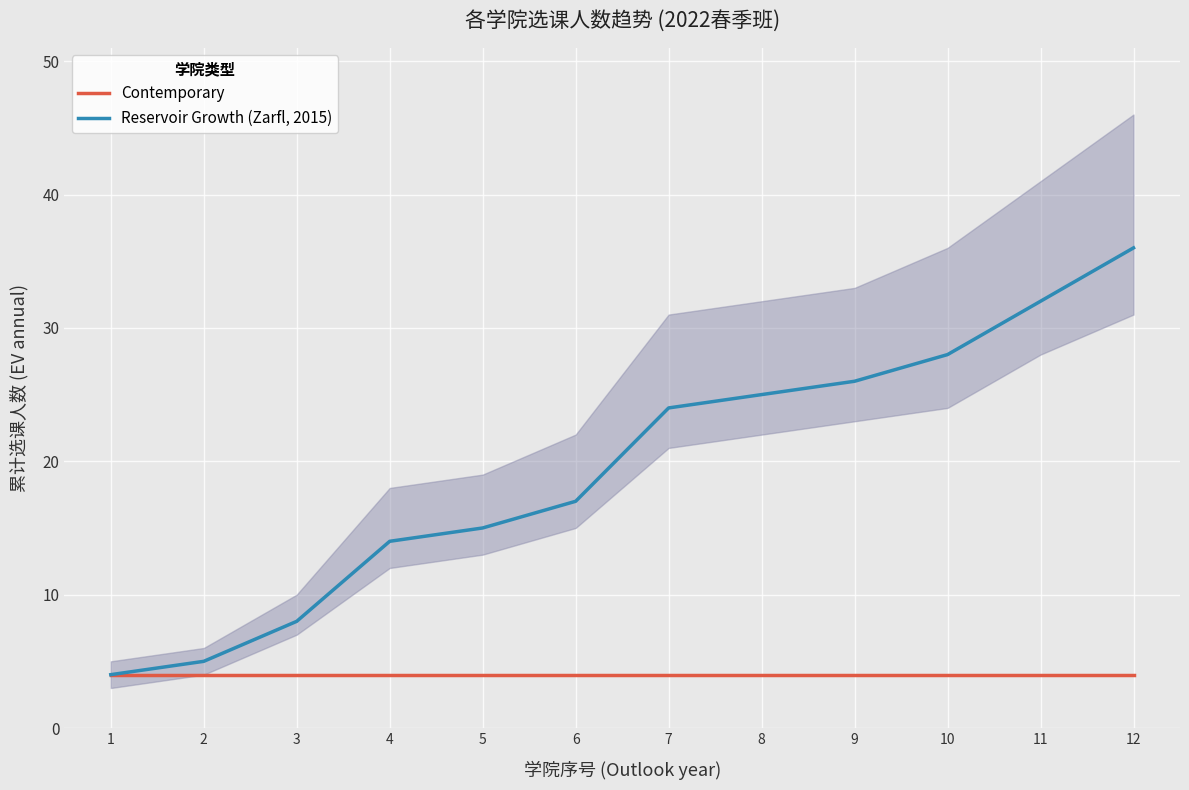

At how many categories does at least one series exceed 26?

3